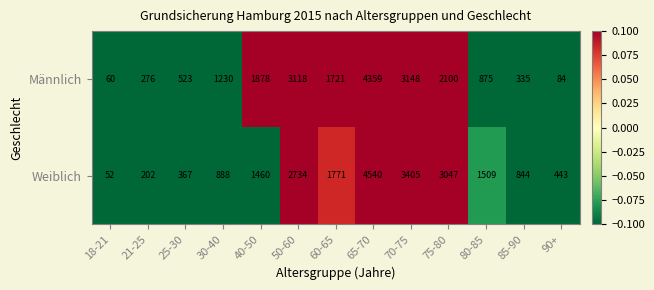

Which series has the largest total across all categories?

Weiblich